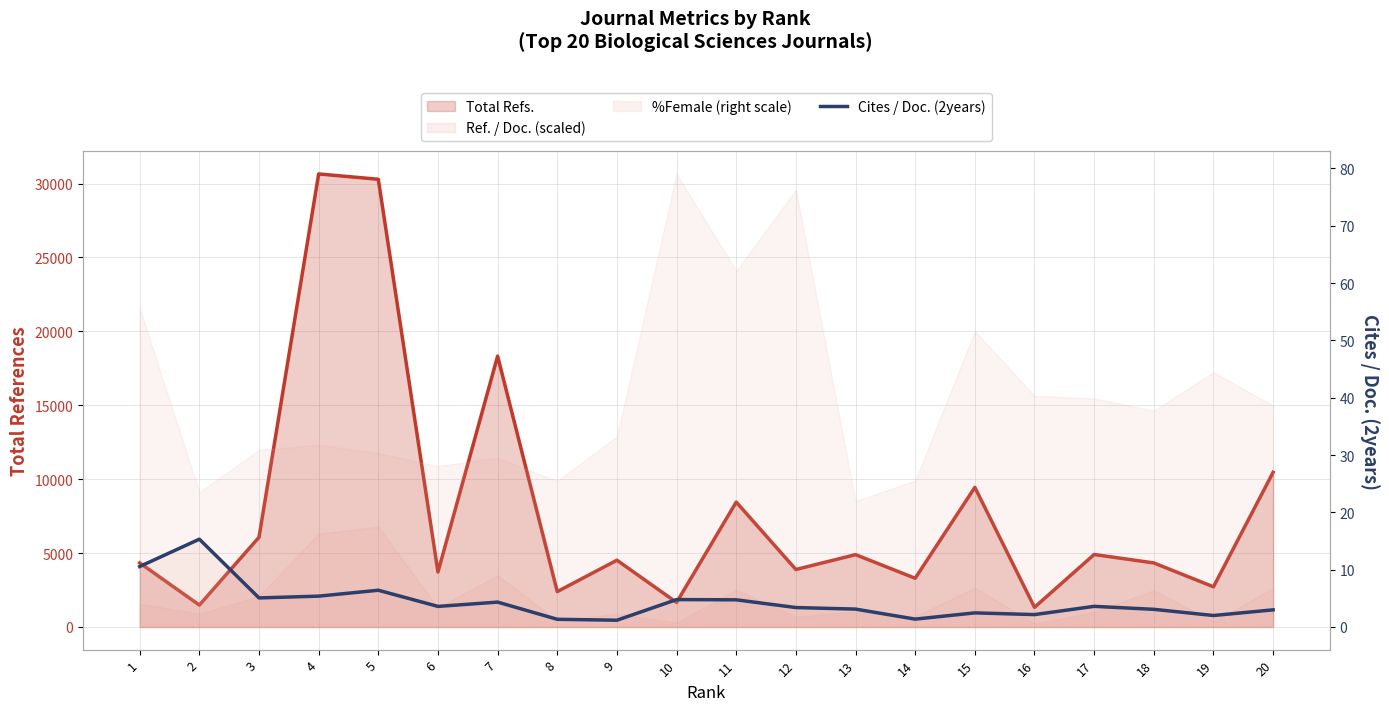

Is it true that the value at 17 is 5.7?

False